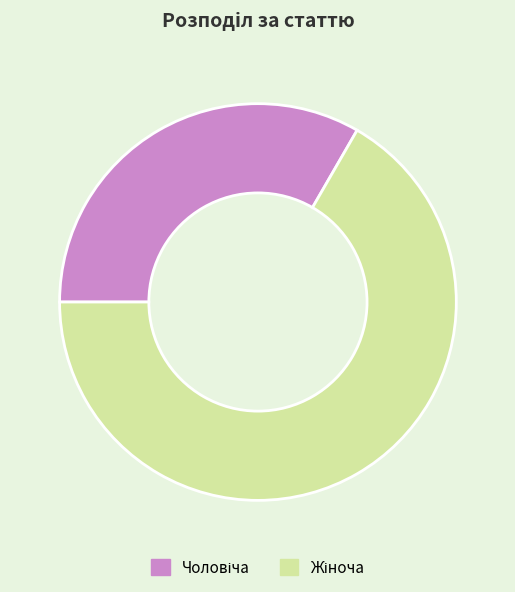

Is there any slice that represents more than half of the pie?

Yes